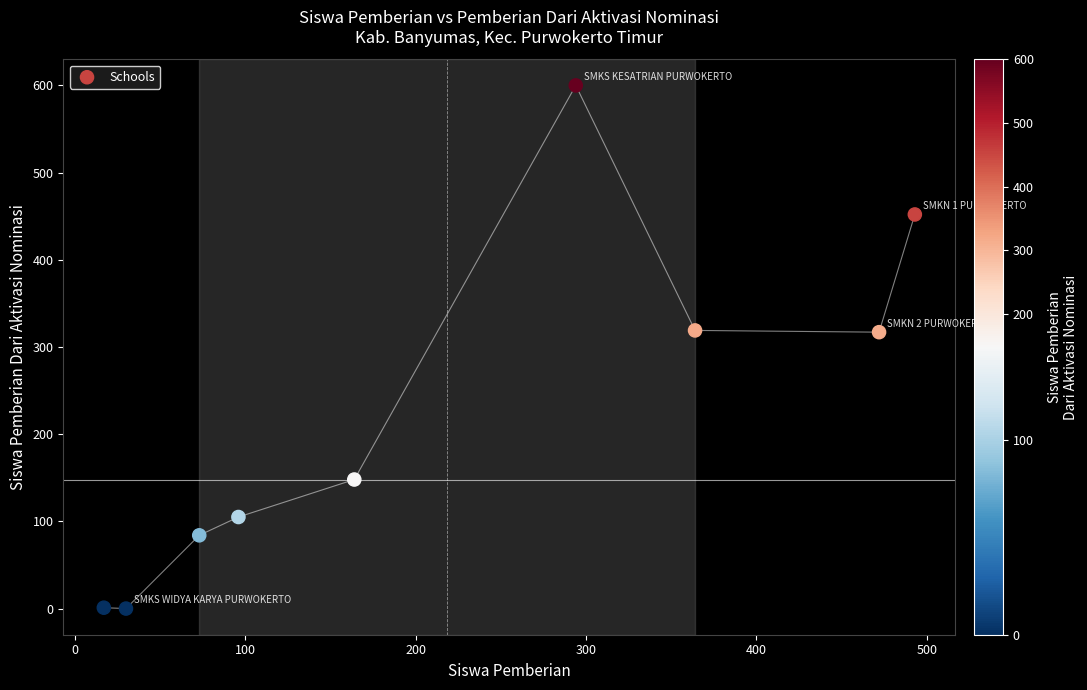

What is the range of Y values (max minus min)?

600